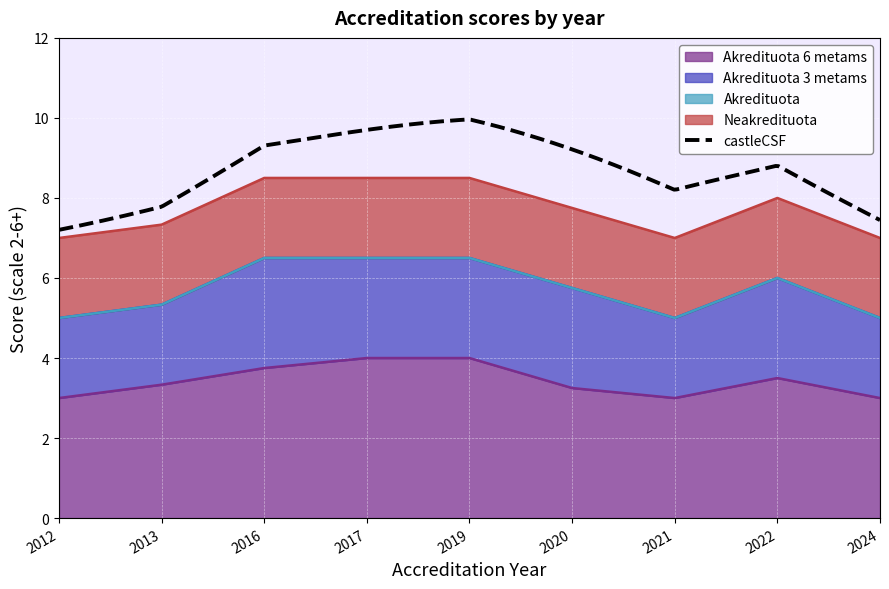

Between 2017 and 2020, which series saw the biggest shift?

Akredituota 6 metams